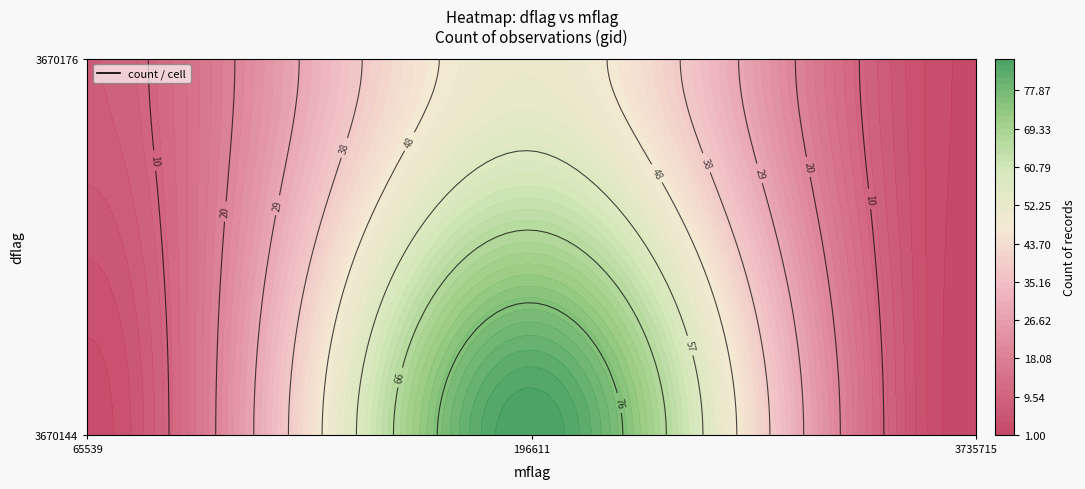

What is the change in value from 3670144_65539 to 3670176_65539?

+5